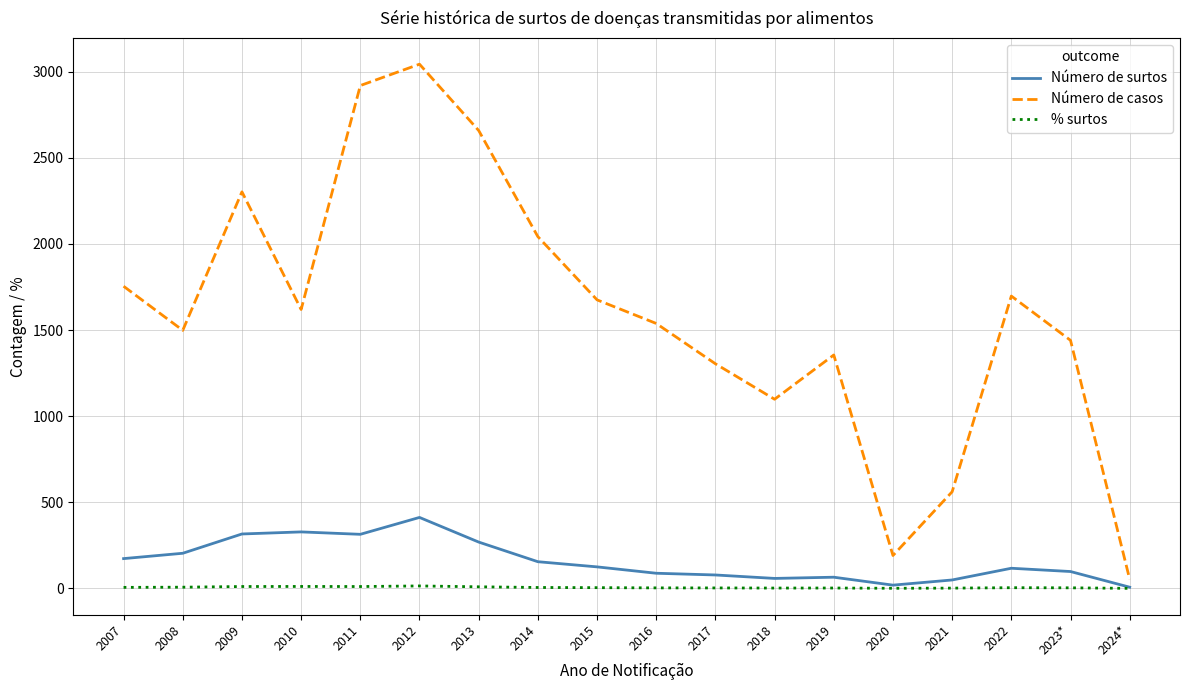

Which series has the largest range (max minus min)?

Número de casos